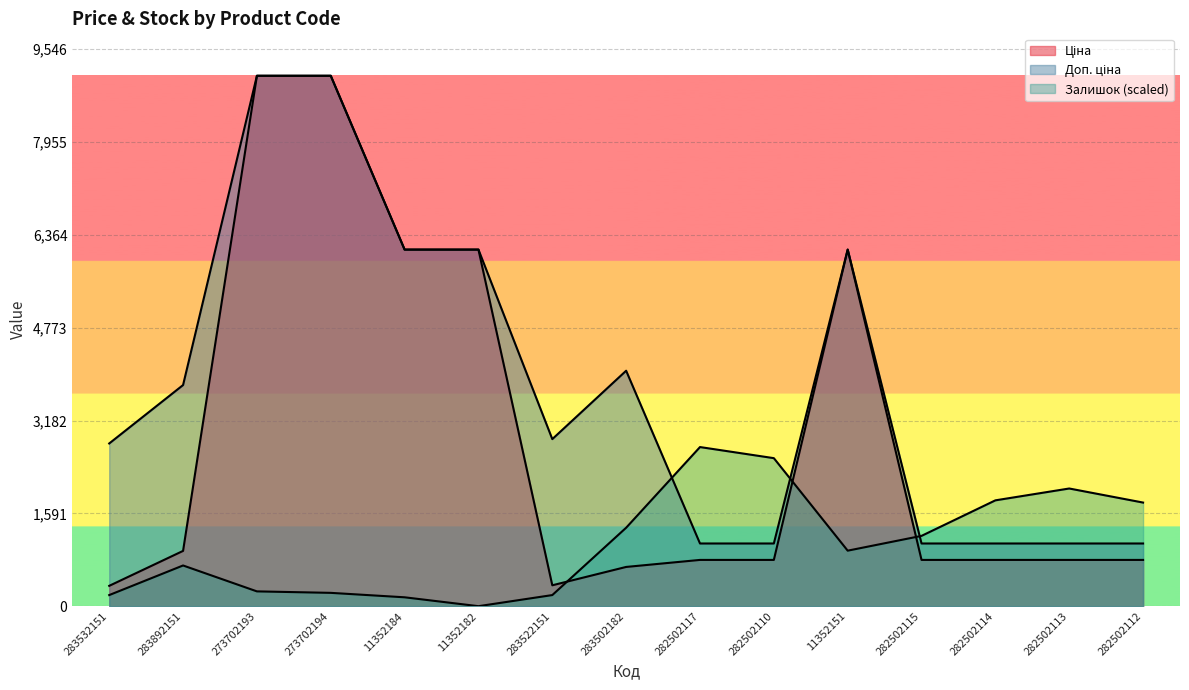

Where do Ціна and Залишок first cross each other?

283522151 and 283502182